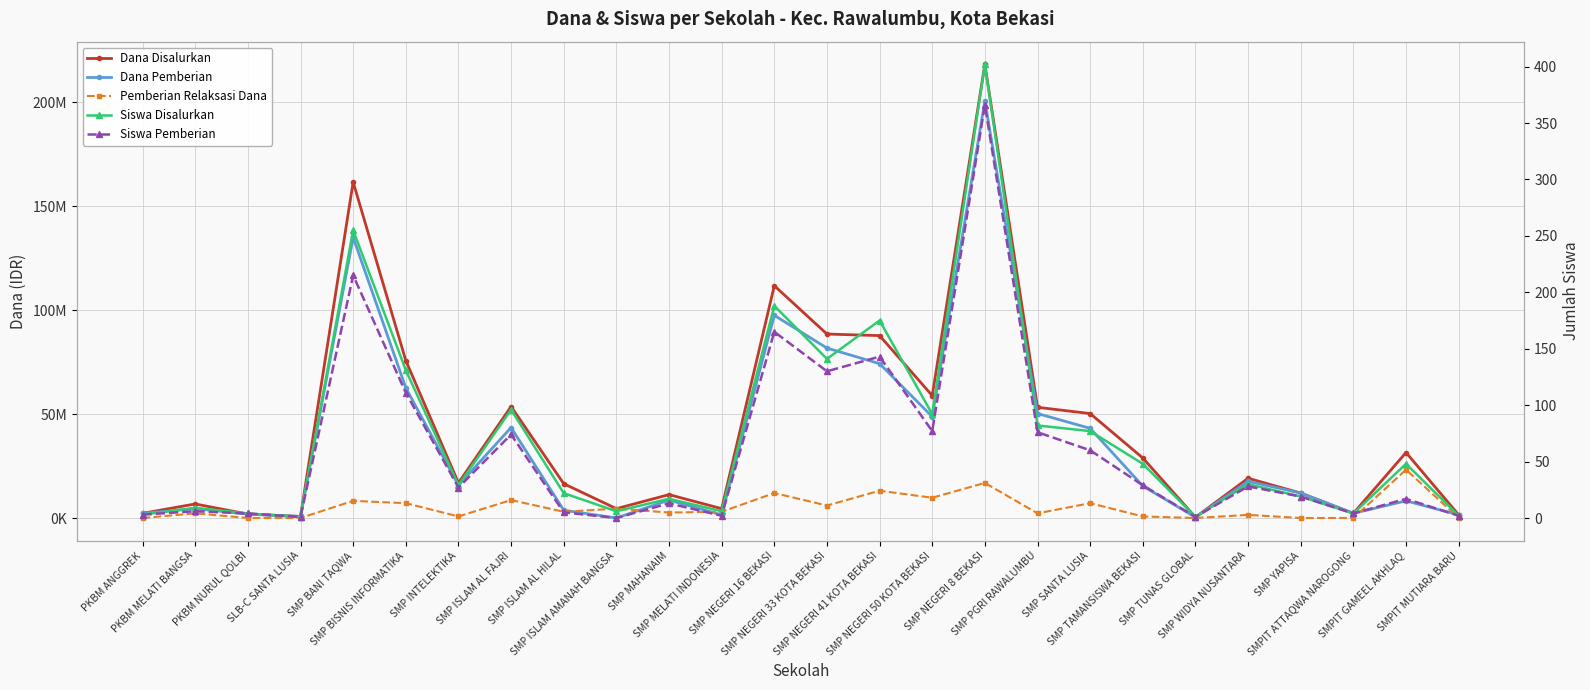

Is this an area chart (filled region under the line)?

No